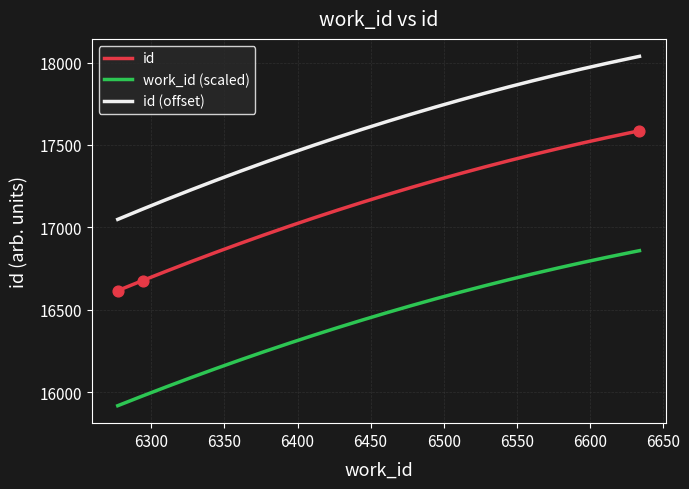

What is the change in value from 6277 to 6294?

+61